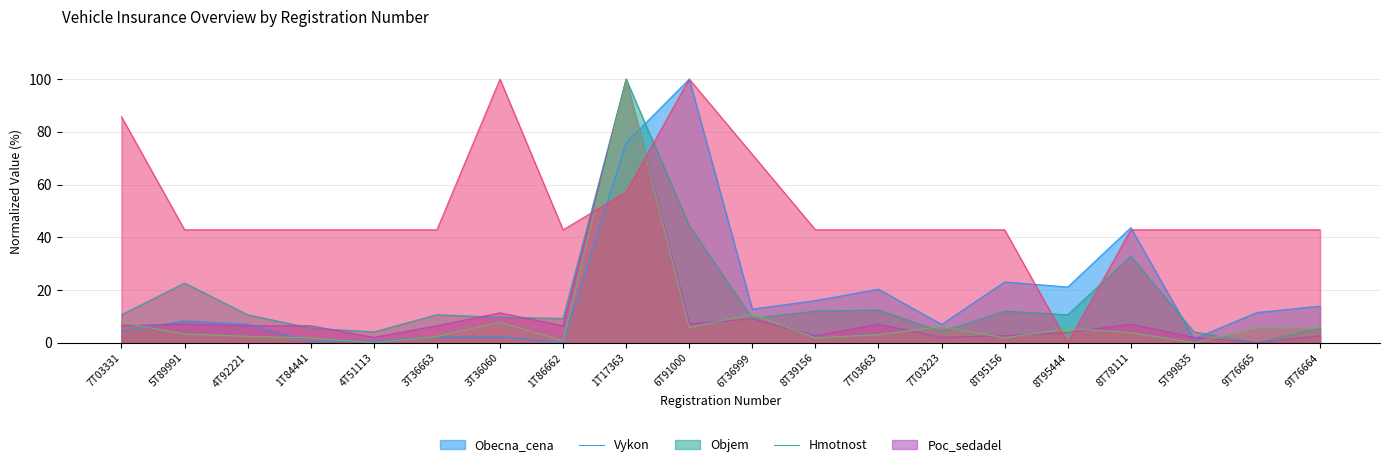

Is it true that Obecna_cena equals 27.2 at 7T03663?

False